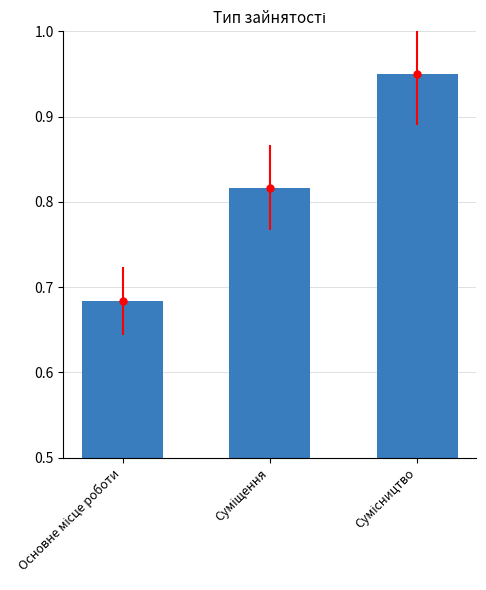

True or false: the data shows 0.8 at Суміщення.

True